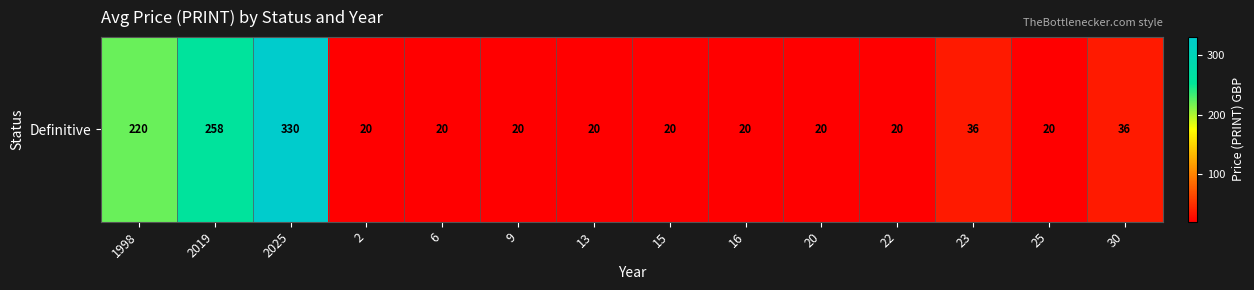

List the labels in order of value, smallest first.

2, 6, 9, 13, 15, 16, 20, 22, 25, 23, 30, 1998, 2019, 2025